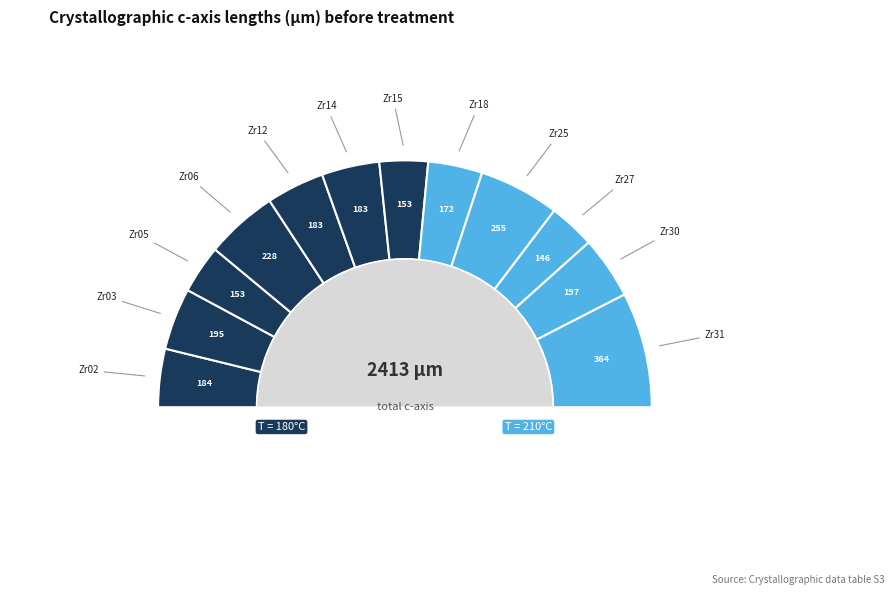

How much of the chart is everything except Zr25?

89.4%